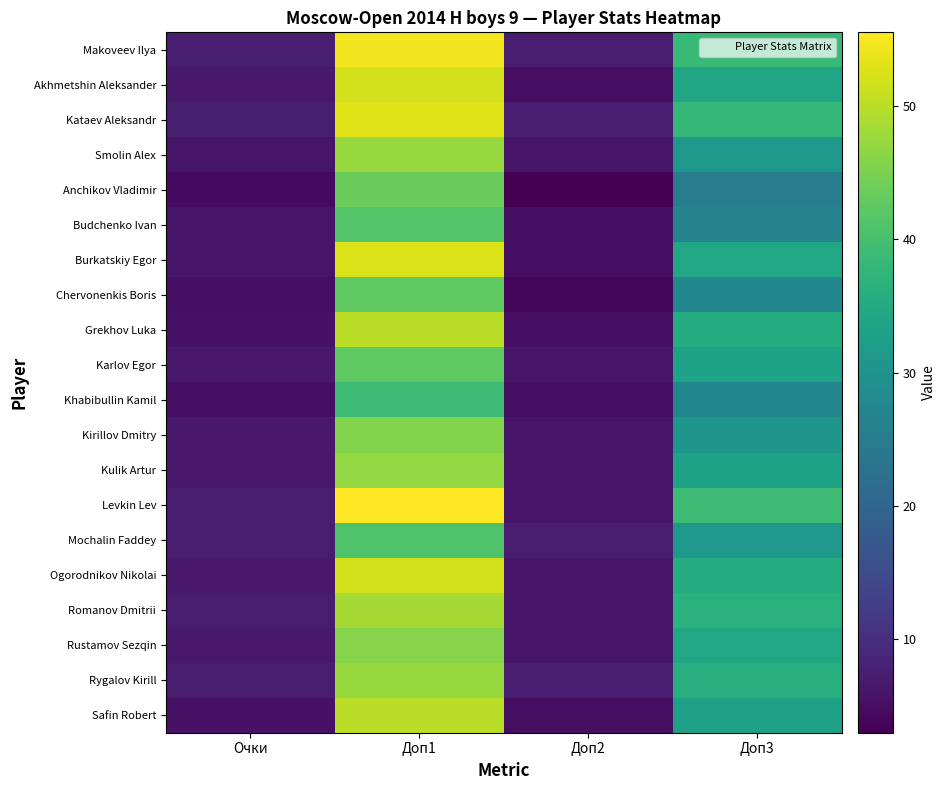

Reading left to right, what are all the values shown in this chart?

Makoveev Ilya: Очки=7.5	Доп1=54.5	Доп2=7.0	Доп3=38.5
Akhmetshin Aleksander: Очки=6.5	Доп1=52.0	Доп2=5.0	Доп3=34.0
Kataev Aleksandr: Очки=7.5	Доп1=53.0	Доп2=7.0	Доп3=38.0
Smolin Alex: Очки=6.0	Доп1=47.5	Доп2=6.0	Доп3=31.0
Anchikov Vladimir: Очки=4.5	Доп1=43.5	Доп2=3.0	Доп3=25.0
Budchenko Ivan: Очки=6.0	Доп1=41.5	Доп2=5.0	Доп3=26.5
Burkatskiy Egor: Очки=6.0	Доп1=52.5	Доп2=5.0	Доп3=34.5
Chervonenkis Boris: Очки=5.0	Доп1=42.5	Доп2=4.0	Доп3=27.5
Grekhov Luka: Очки=5.5	Доп1=50.0	Доп2=5.0	Доп3=35.5
Karlov Egor: Очки=6.5	Доп1=42.5	Доп2=6.0	Доп3=33.5
Khabibullin Kamil: Очки=5.0	Доп1=39.0	Доп2=5.0	Доп3=27.0
Kirillov Dmitry: Очки=6.5	Доп1=45.5	Доп2=6.0	Доп3=30.5
Kulik Artur: Очки=6.5	Доп1=47.0	Доп2=6.0	Доп3=33.5
Levkin Lev: Очки=7.0	Доп1=55.5	Доп2=6.0	Доп3=39.0
Mochalin Faddey: Очки=7.0	Доп1=41.0	Доп2=7.0	Доп3=31.0
Ogorodnikov Nikolai: Очки=6.5	Доп1=52.0	Доп2=6.0	Доп3=35.5
Romanov Dmitrii: Очки=7.0	Доп1=48.5	Доп2=6.0	Доп3=36.5
Rustamov Sezqin: Очки=6.5	Доп1=46.0	Доп2=6.0	Доп3=34.5
Rygalov Kirill: Очки=7.0	Доп1=47.5	Доп2=7.0	Доп3=36.0
Safin Robert: Очки=5.5	Доп1=50.0	Доп2=5.0	Доп3=33.0